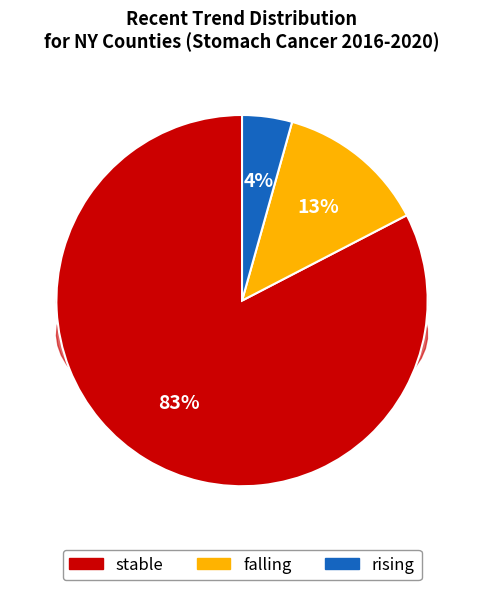

Does rising account for over 50% of the chart?

No